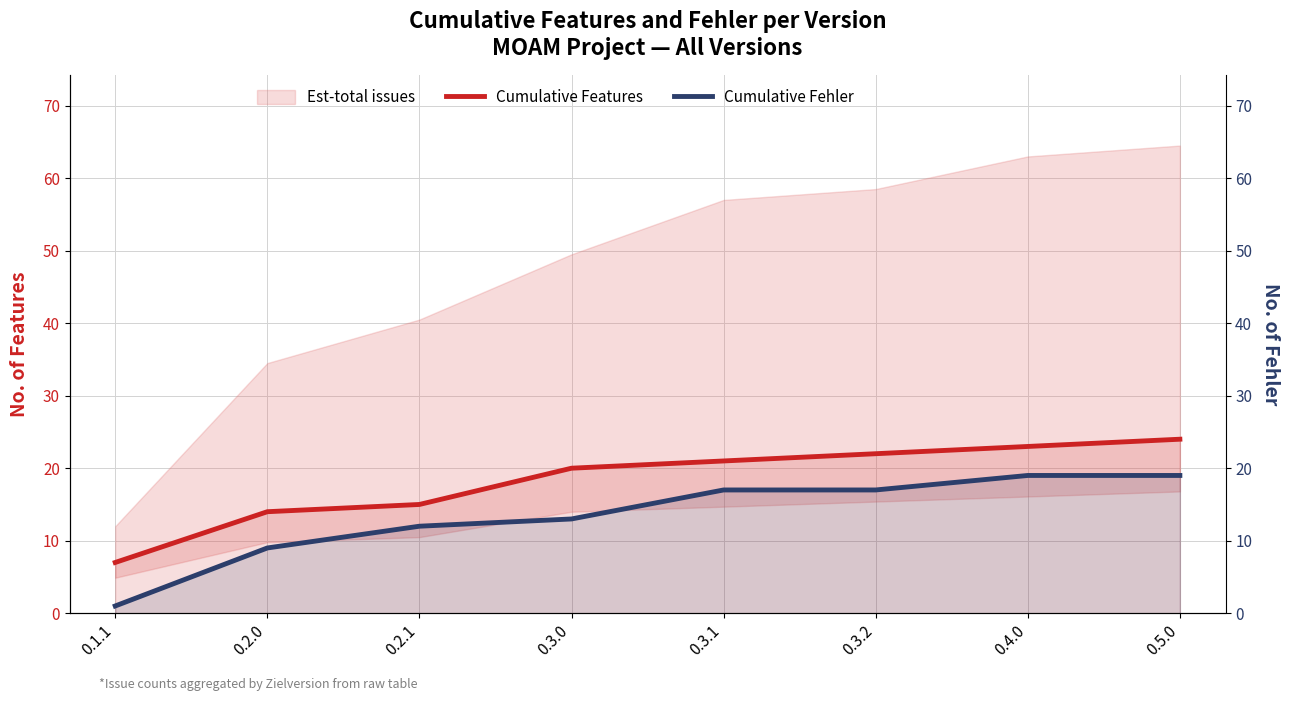

Rank the series at 0.5.0 from lowest to highest value.

Cumulative Fehler, Cumulative Features